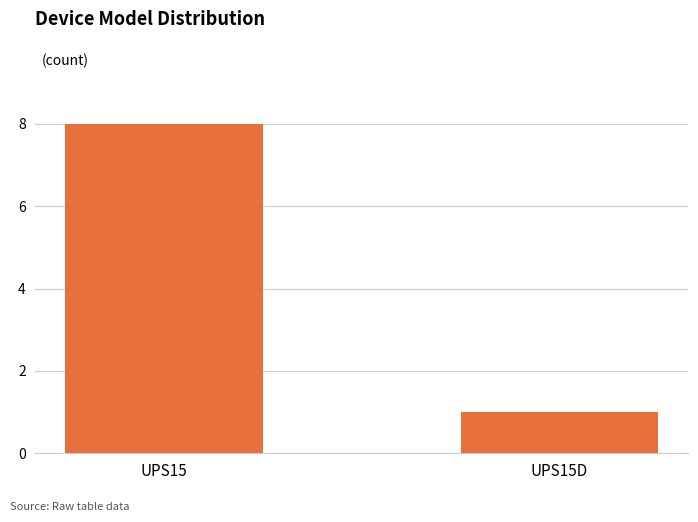

Which has a higher value, UPS15 or UPS15D?

UPS15